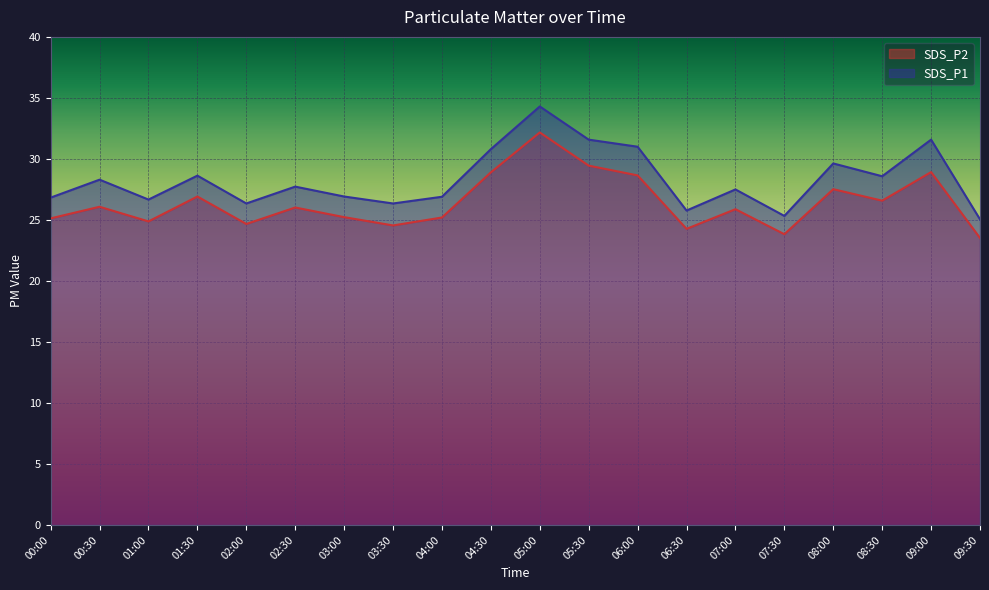

How many interior local valleys does the SDS_P2 series have?

6